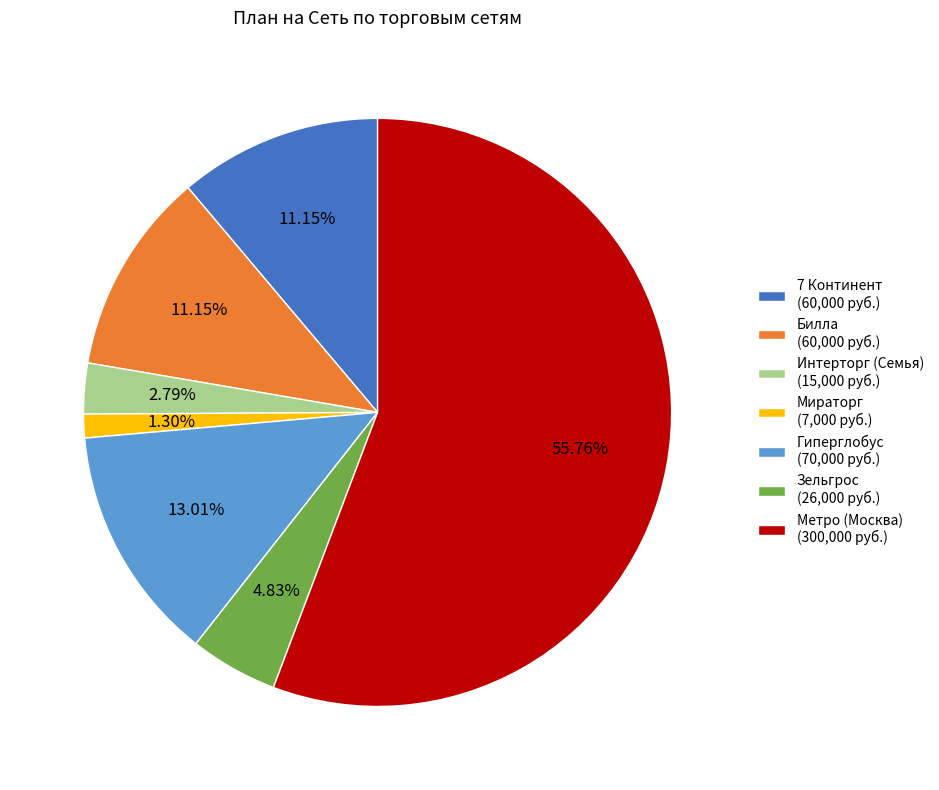

What is the total percentage of Зельгрос and 7 Континент?

16.0%